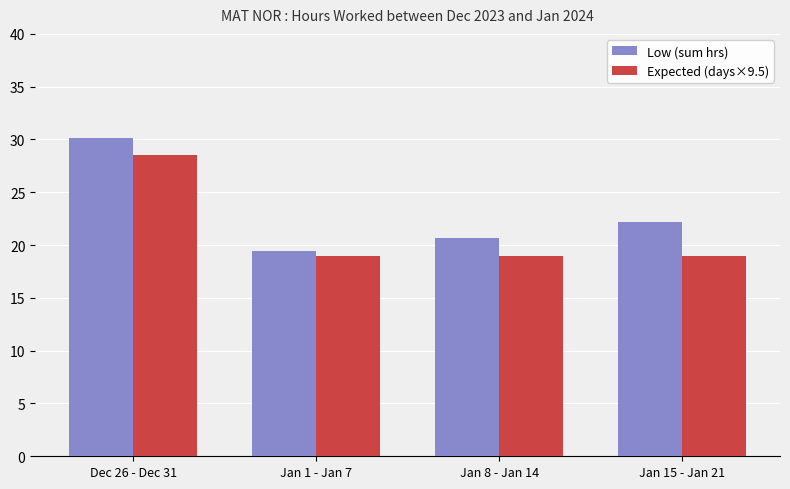

What position from the right is Dec 26 - Dec 31?

4